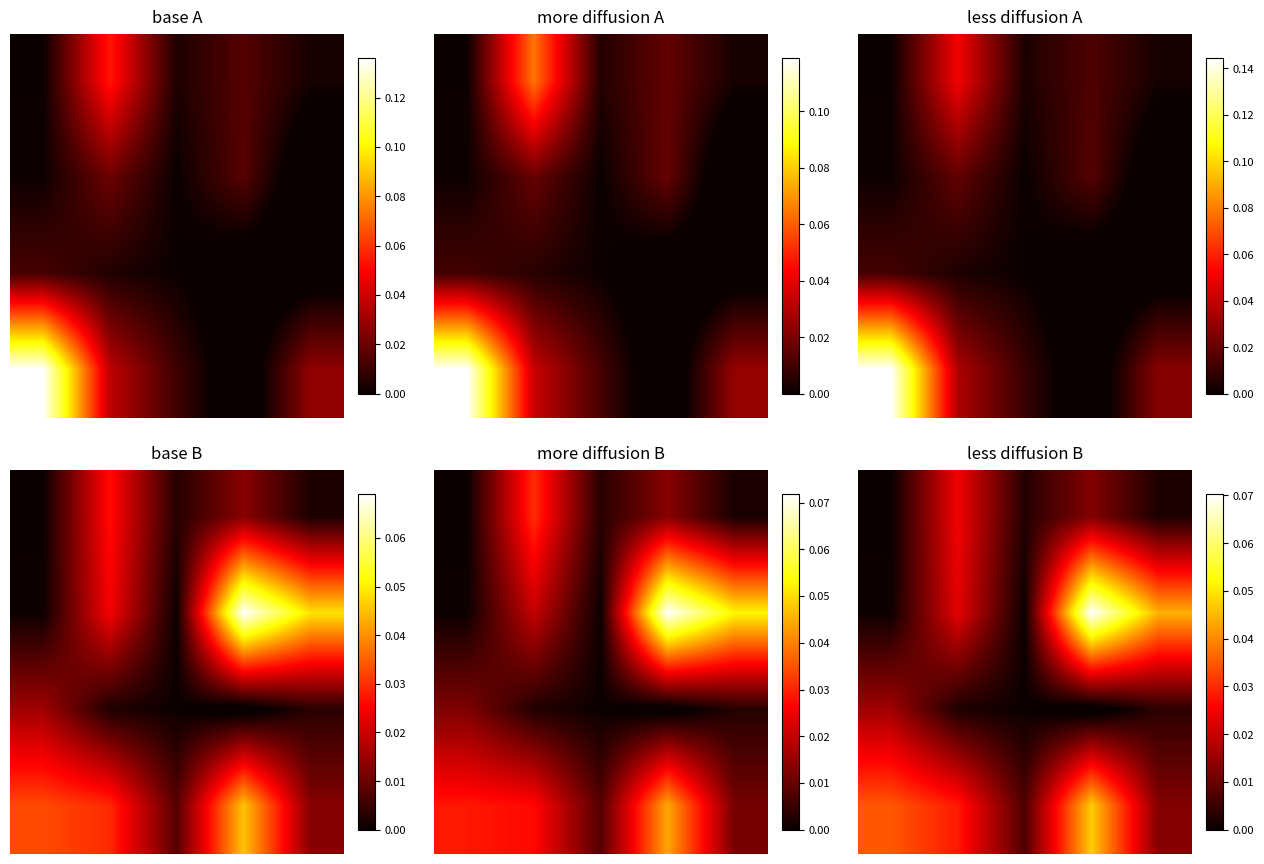

True or false: 0.0 has a value of 0.0 at 2.

True